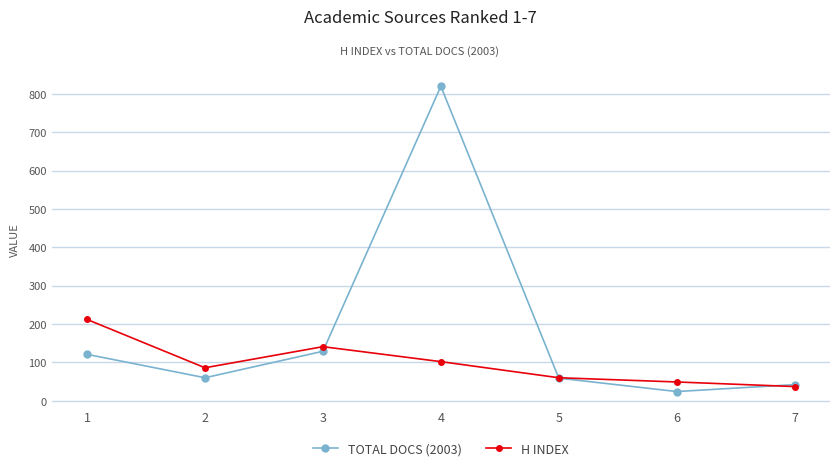

Where is TOTAL DOCS (2003) nearest to the value 422?

3